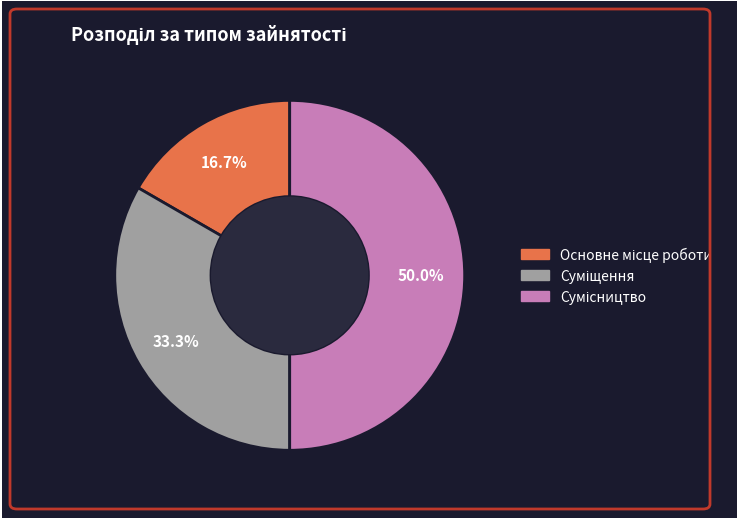

How many slices are in this pie chart?

3